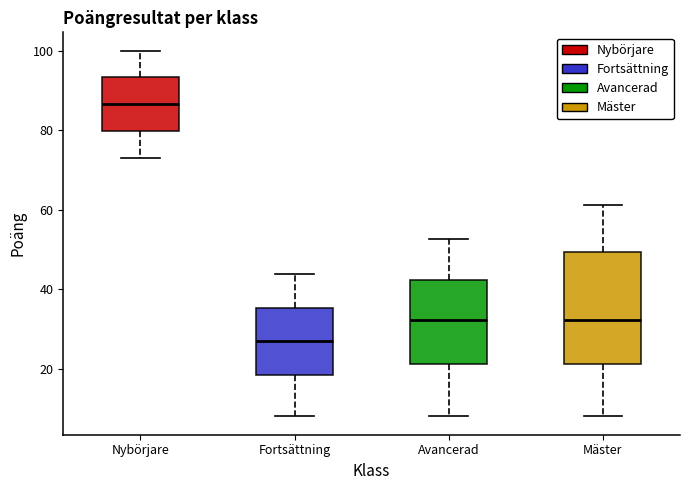

Reading left to right, read every box against the y-axis: the position of its median line, the range the box covers, and the ends of its whiskers. The values are not printed on the chart, so give them approximately, as read against the axis.

Nybörjare: median 86, box 80 to 94, whiskers 74 to 100
Fortsättning: median 26, box 18 to 36, whiskers 8 to 44
Avancerad: median 32, box 22 to 42, whiskers 8 to 52
Mäster: median 32, box 22 to 50, whiskers 8 to 62